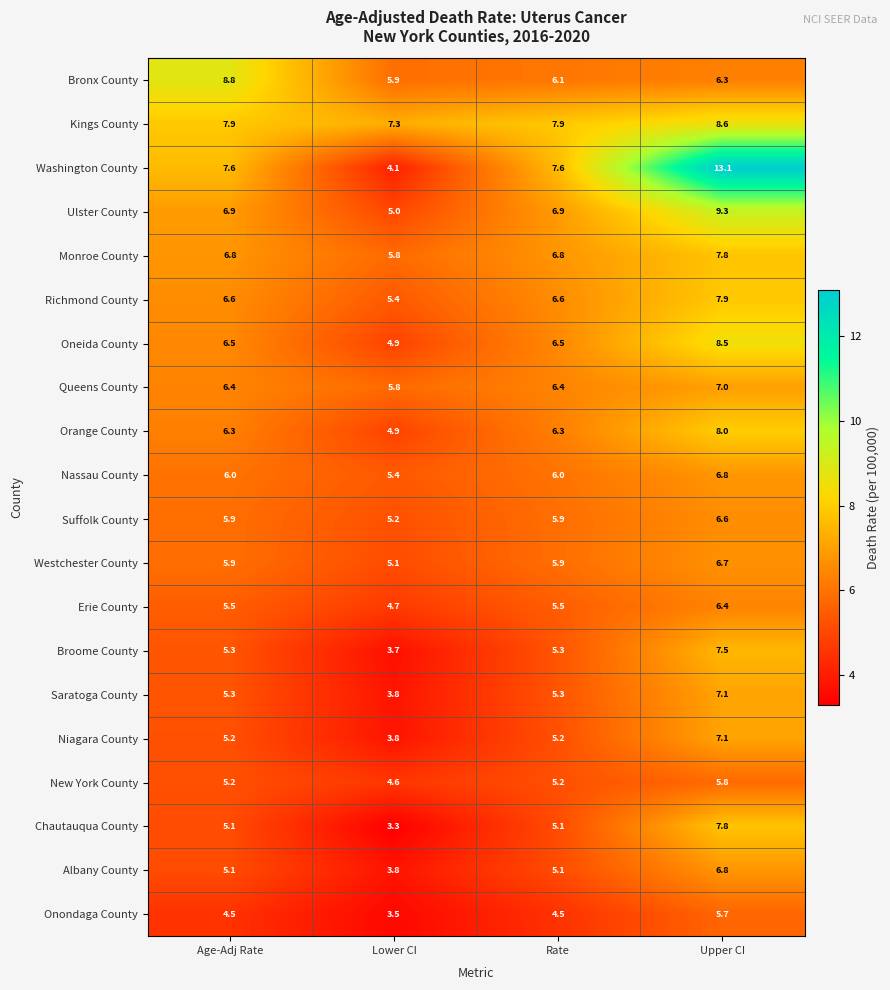

What is the total value across all series at Lower CI?

96.0